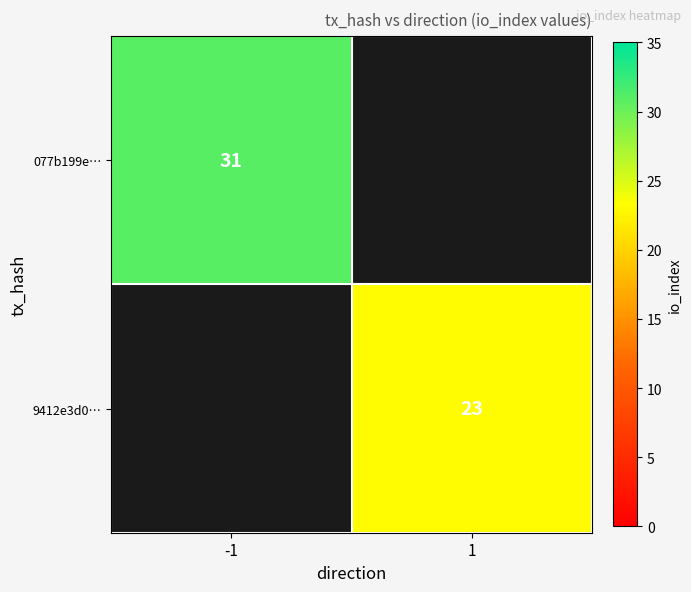

The 077b199e… series shows 31 at -1. True or false?

True